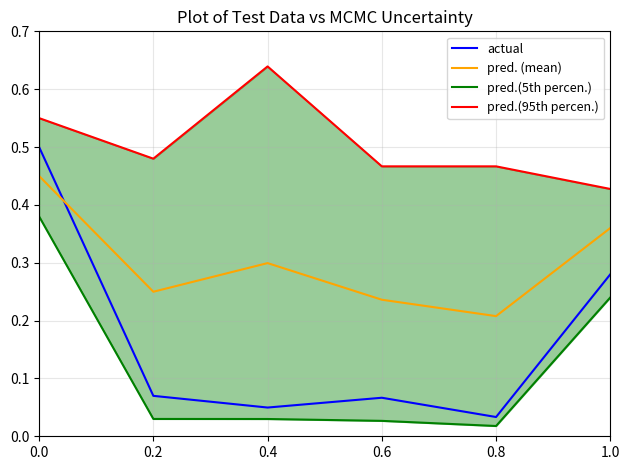

What is the difference between the maximum and minimum values in the pred.(5th percen.) series?

0.4